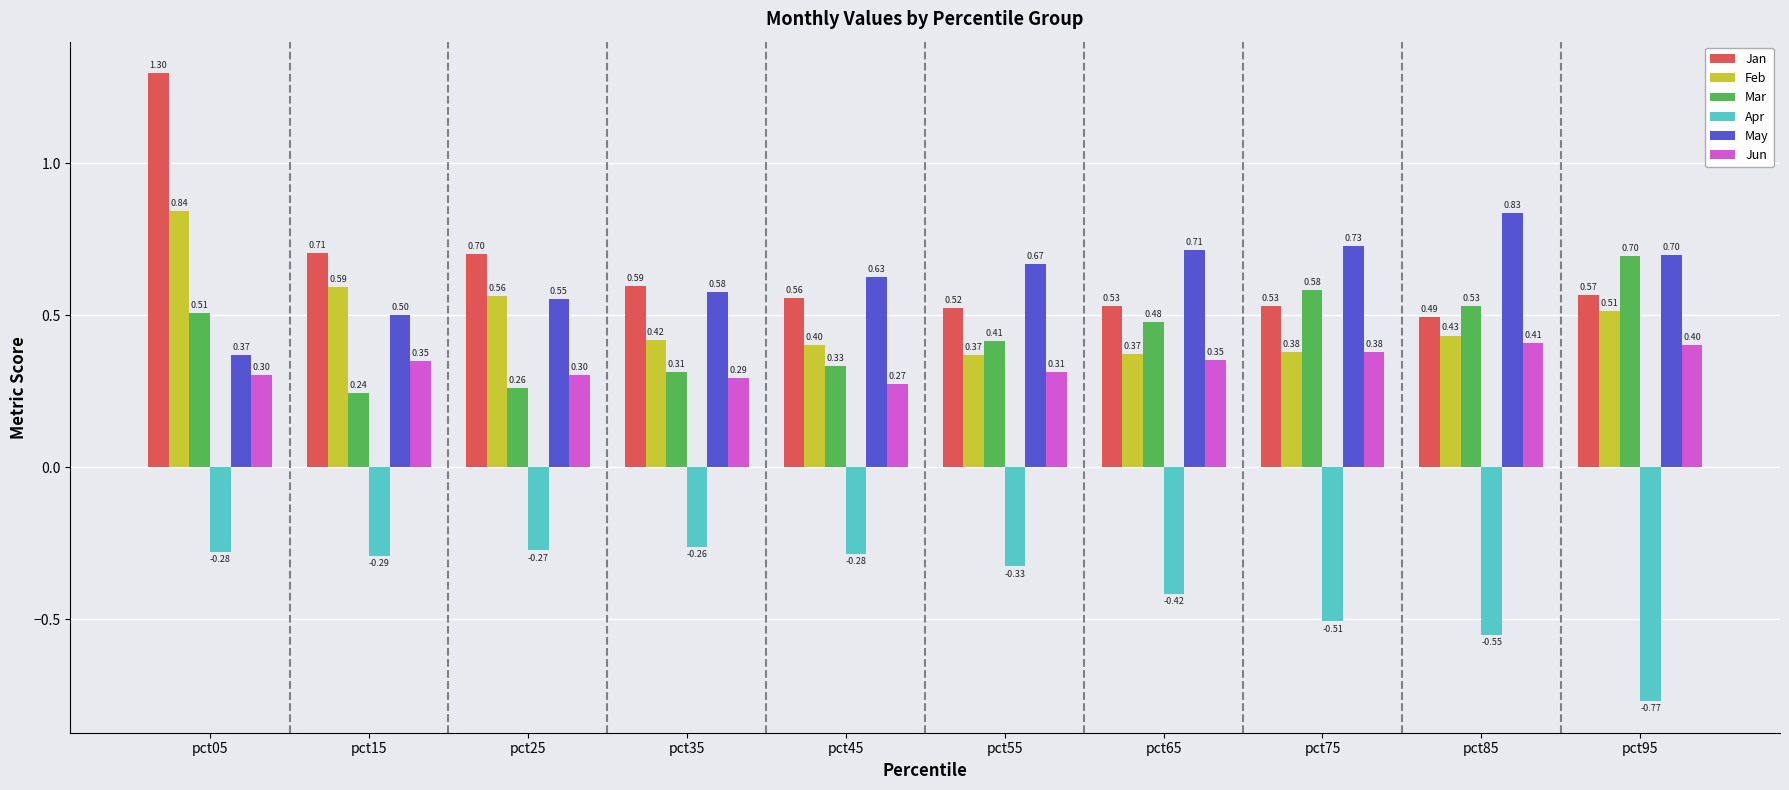

Is it true that May equals 0.7 at pct75?

True